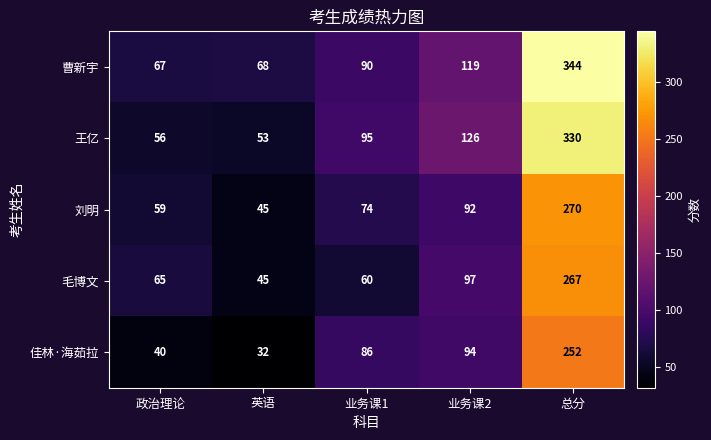

What is the average value of the 曹新宇 series?

138